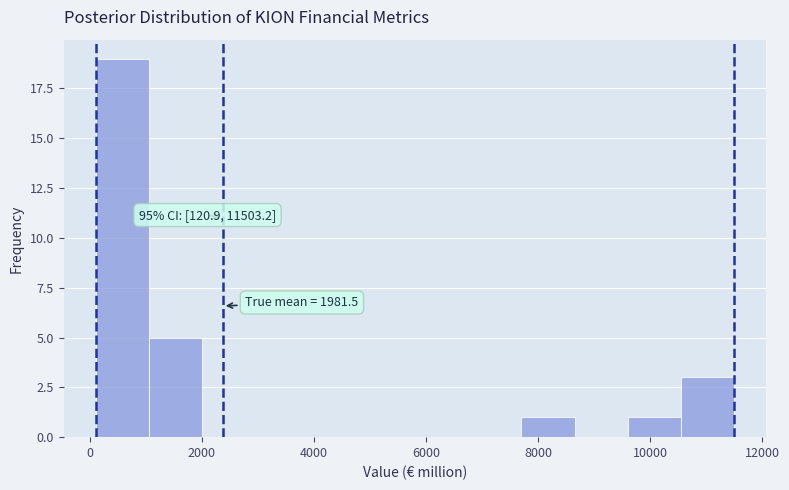

Over which range of the x-axis is the bar tallest?

200 to 1000